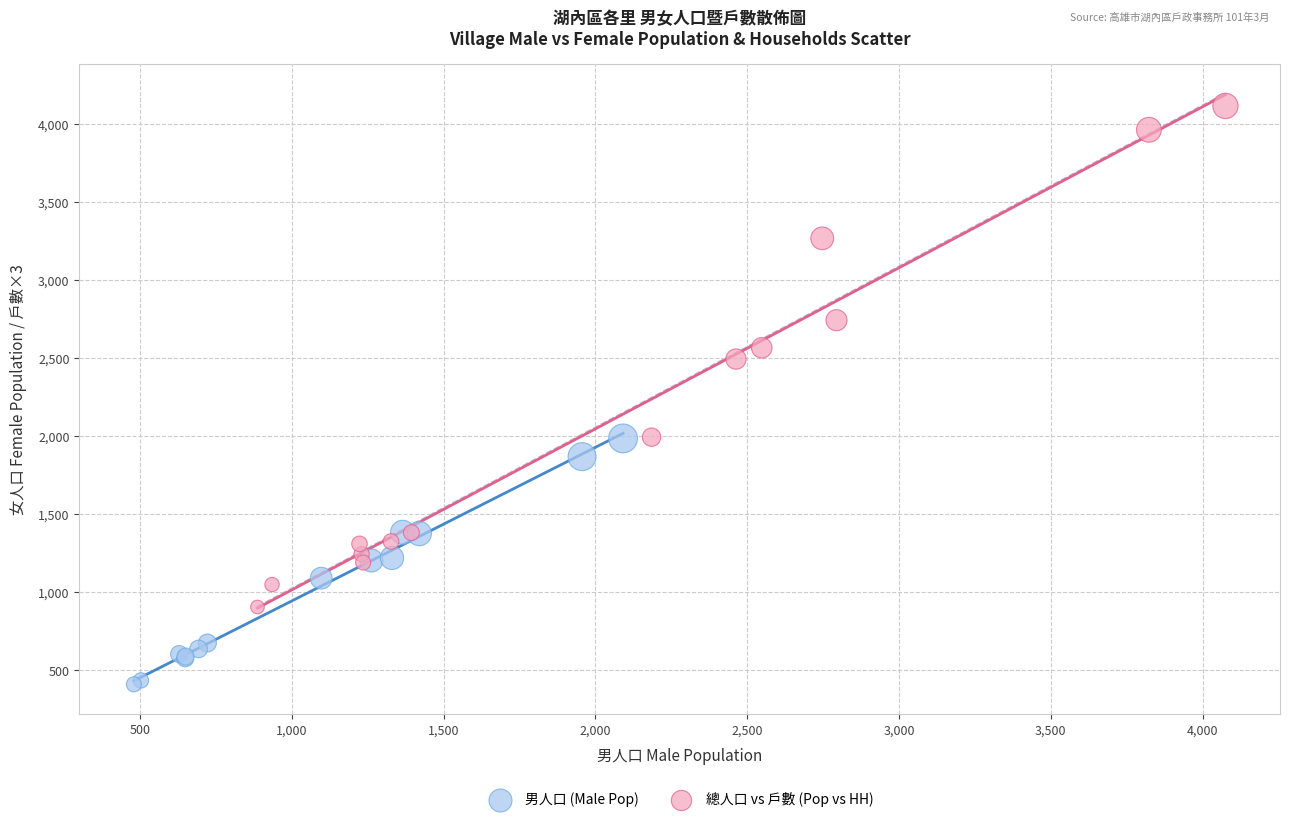

Which series contains the lowest Y value?

男人口 (Male Pop)